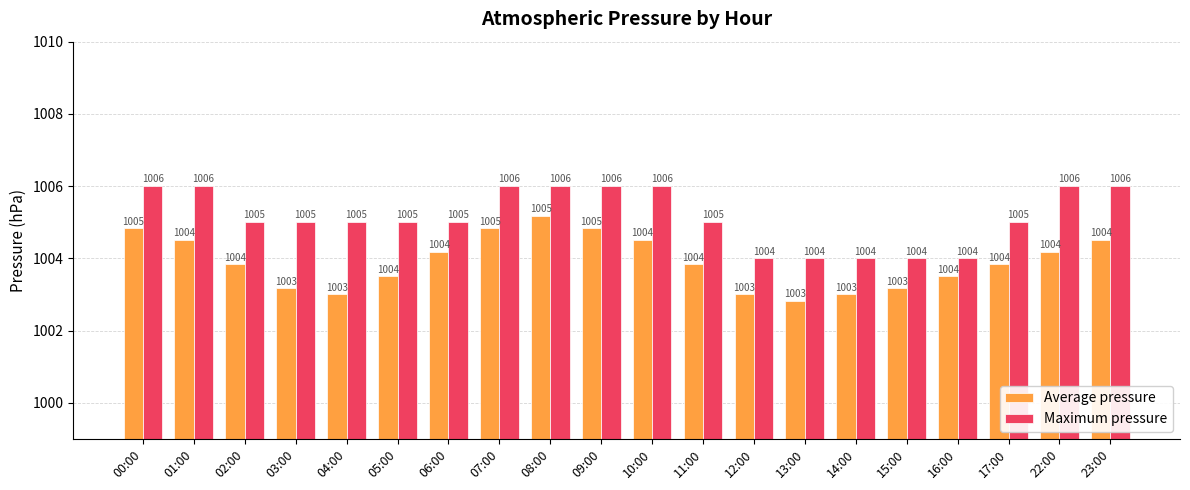

Is it true that Average pressure equals 1003.2 at 15:00?

True